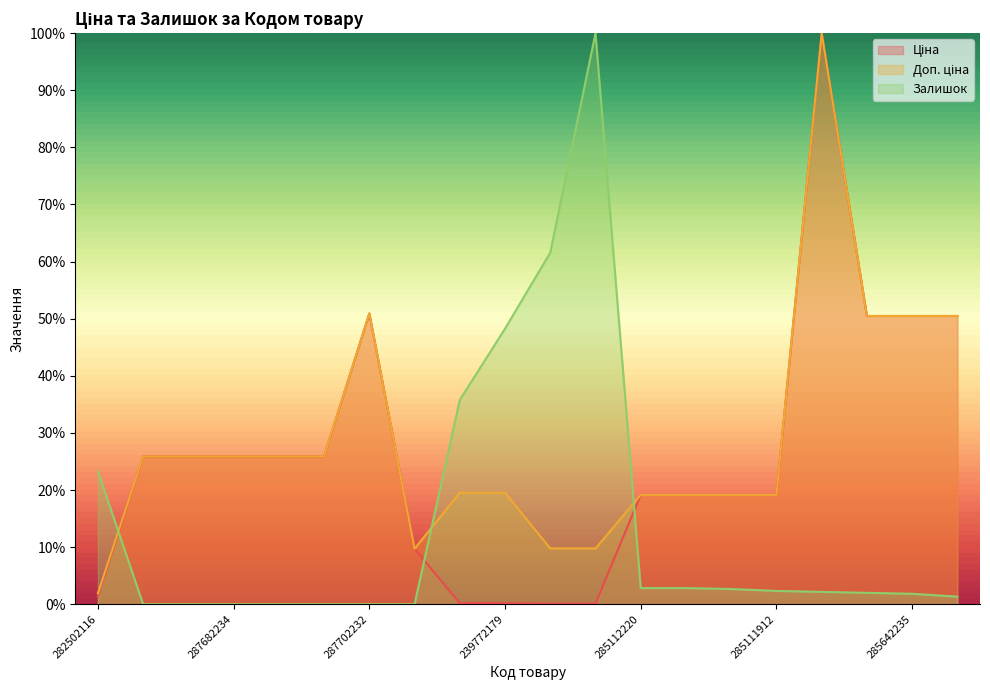

After their last crossing, which series has the higher values: Ціна or Залишок?

Ціна